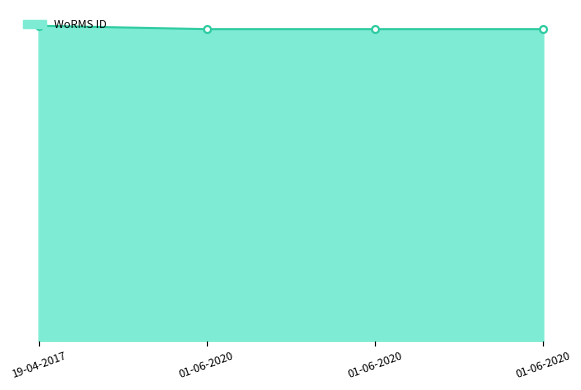

How many values are between 144228 and 145790?

4